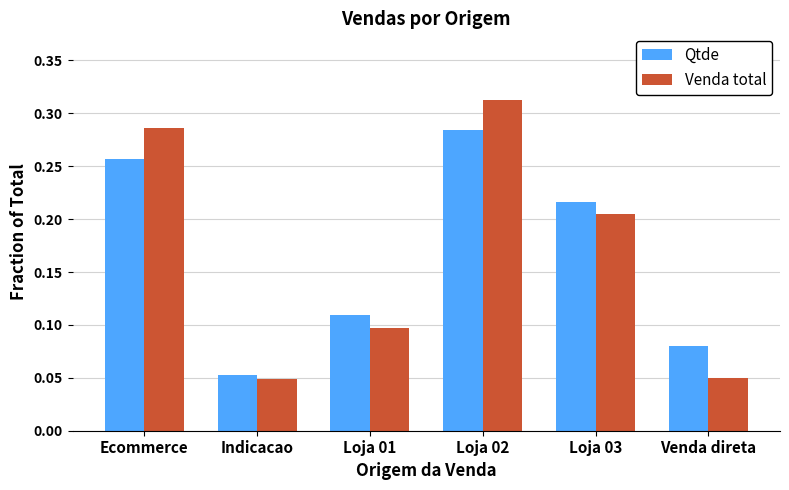

Between Ecommerce and Indicacao, which series saw the biggest shift?

Venda total